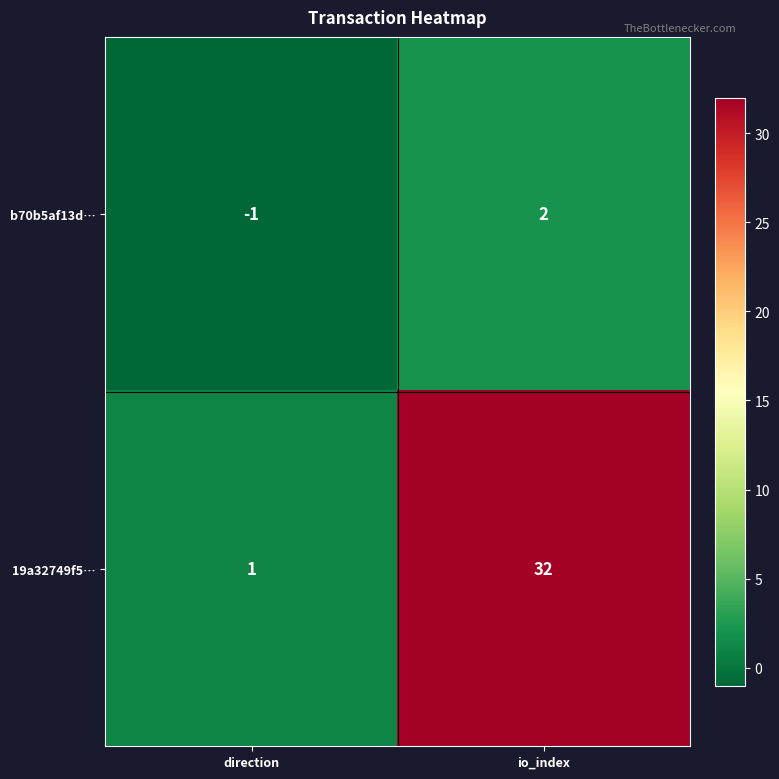

How many data points in b70b5af13d… are less than 2?

1